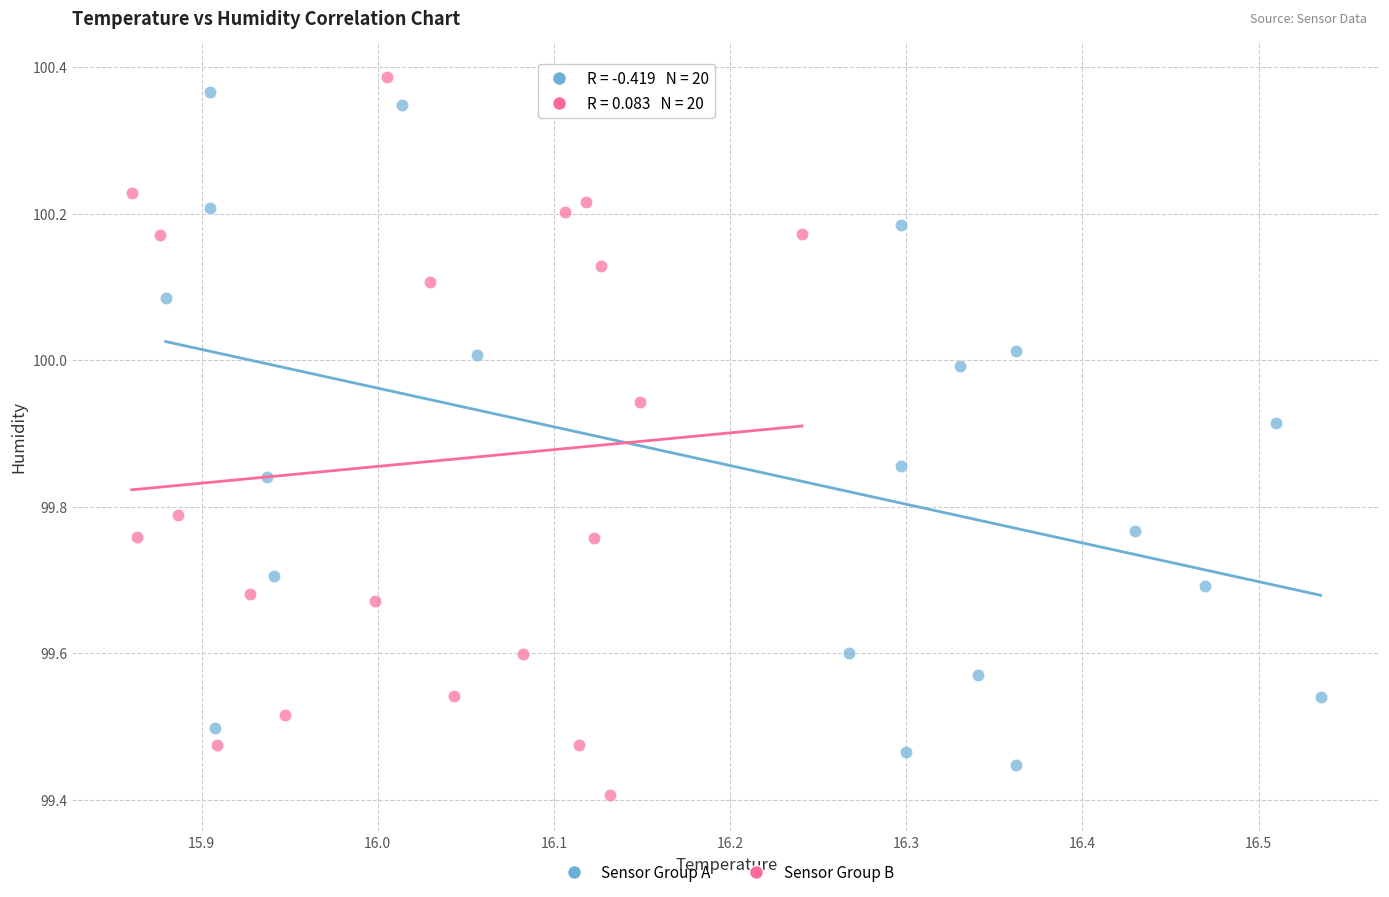

Which series reaches the minimum Y coordinate?

Sensor Group B